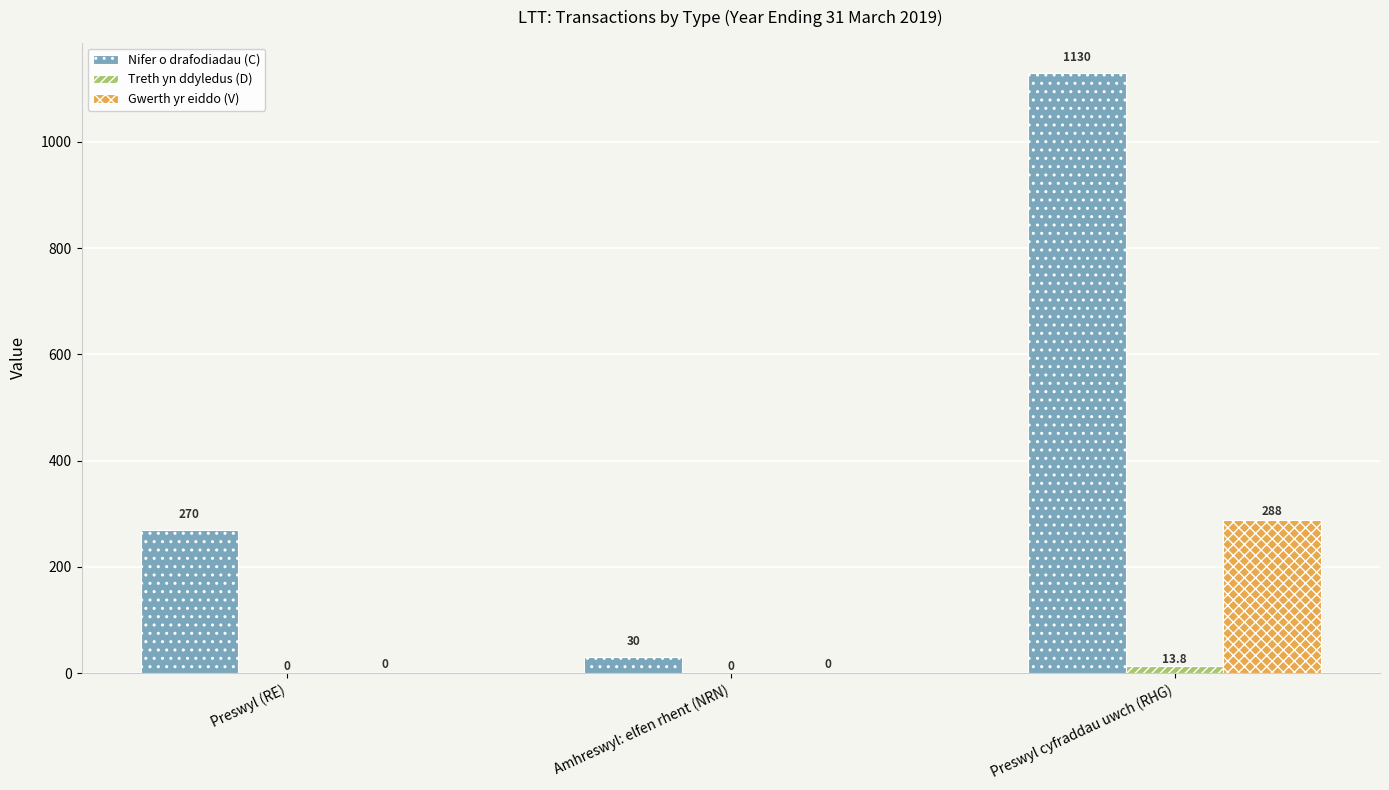

Which series has the largest range (max minus min)?

Nifer o drafodiadau (C)